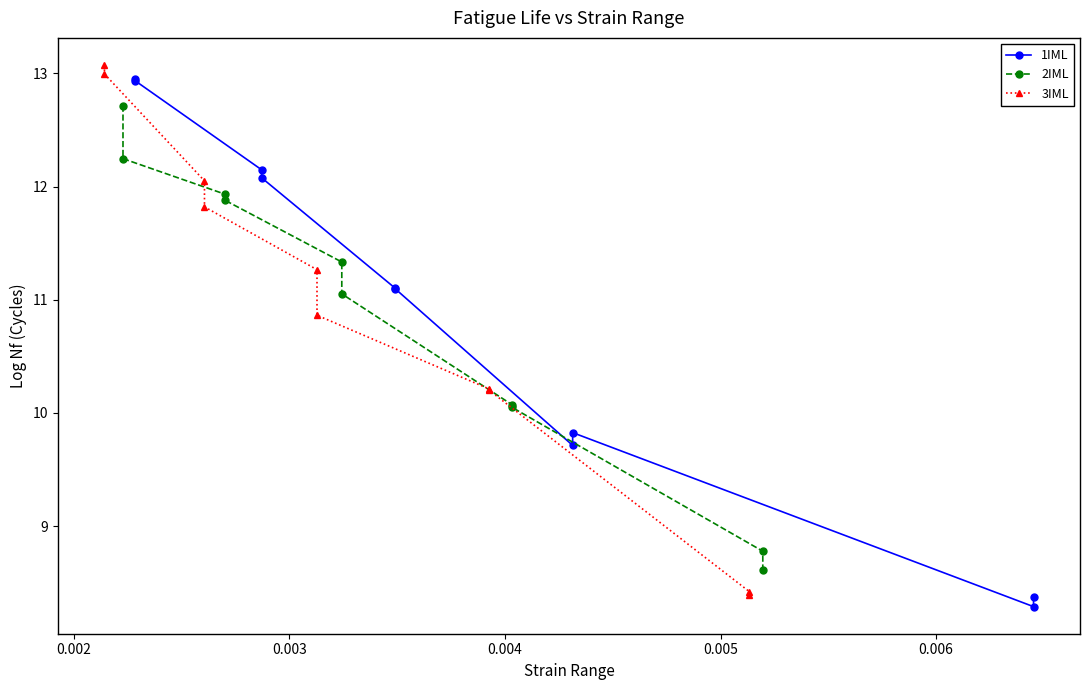

True or false: 2IML has more than 1 interior local peaks.

False